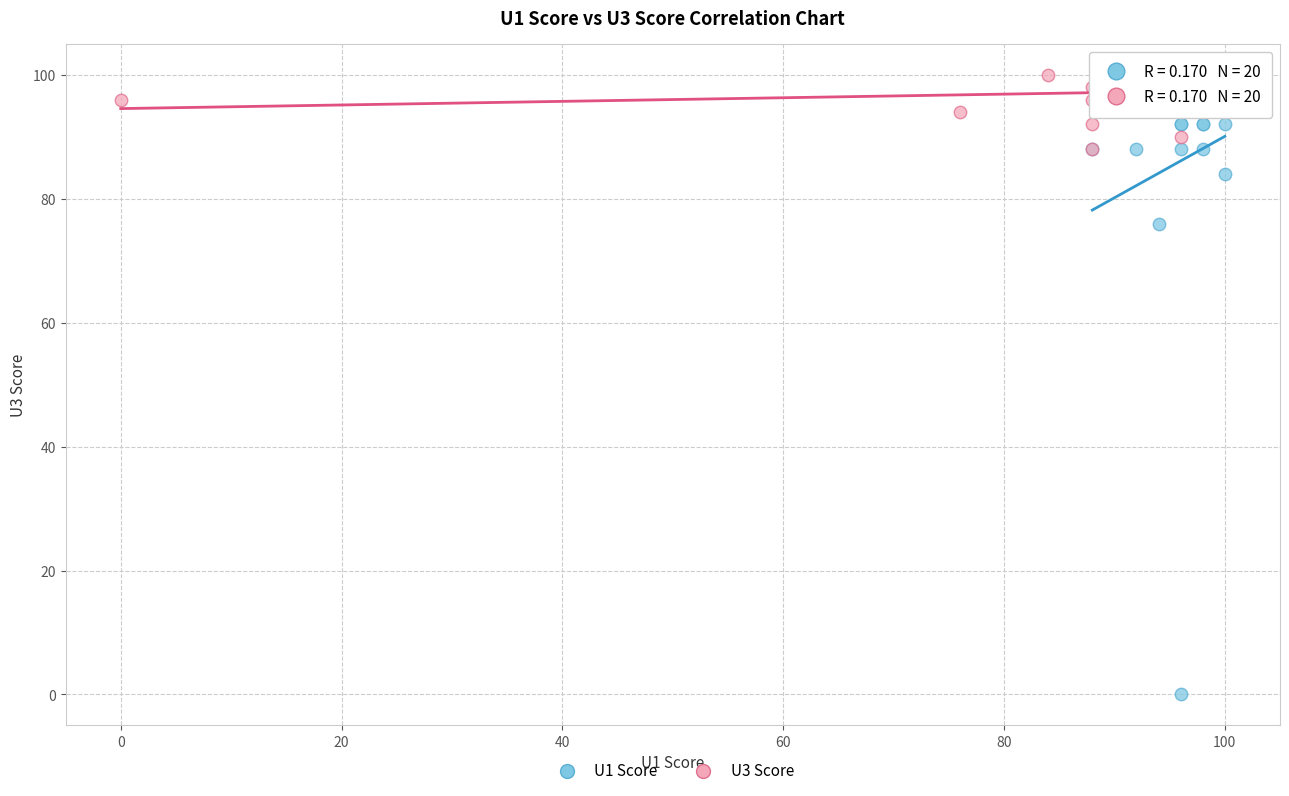

Which series contains the lowest Y value?

U1 Score